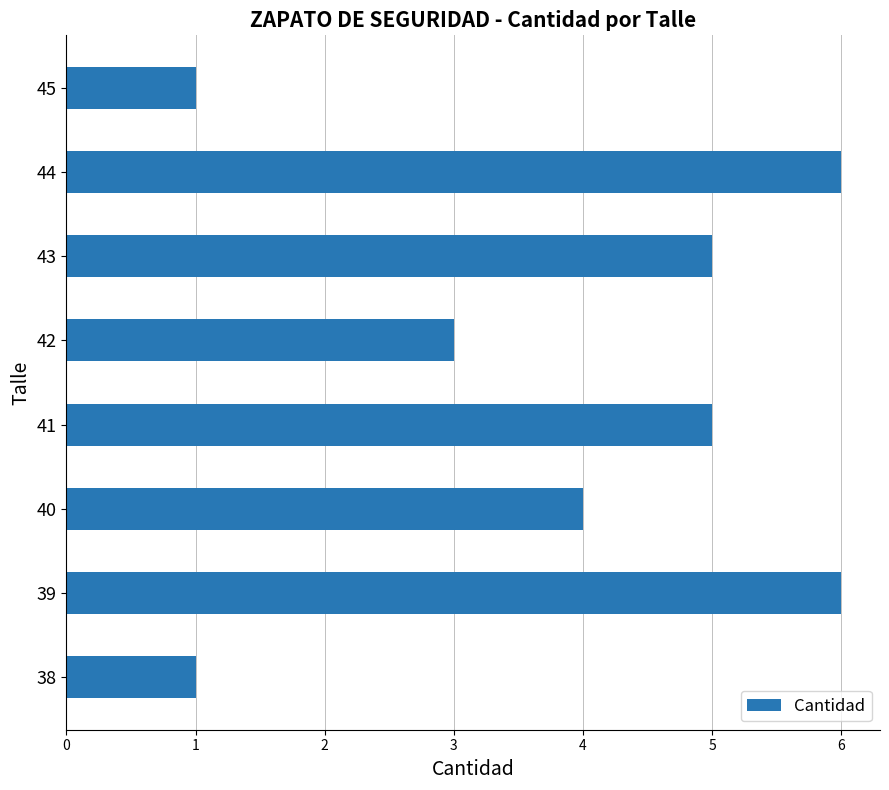

Does the chart contain any negative values?

No